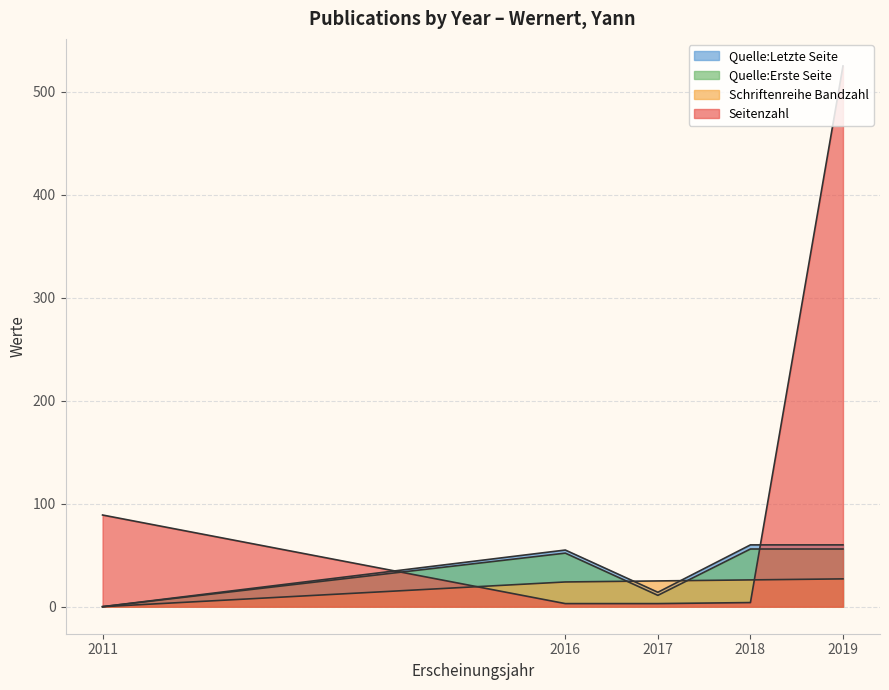

What is the value of the Seitenzahl point at the 4th from the left?

4